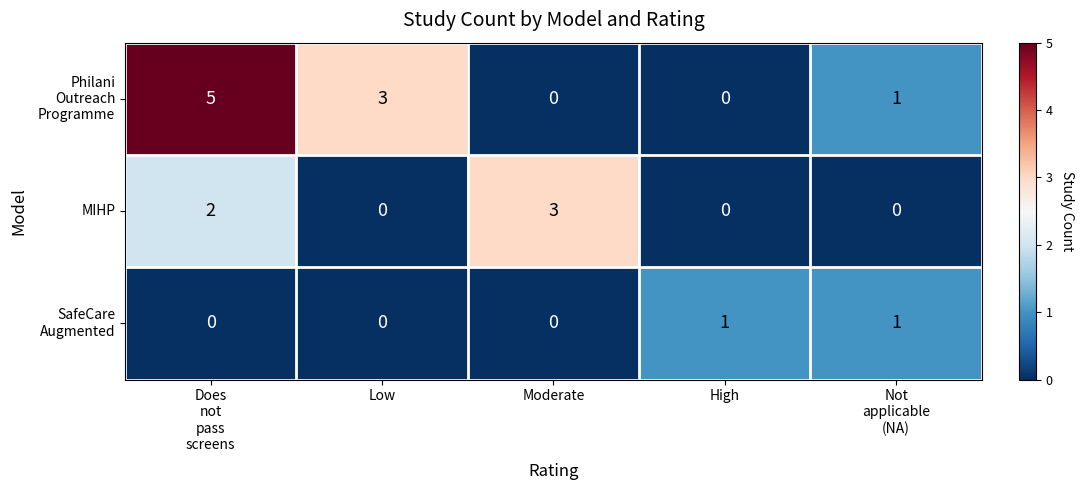

Count the MIHP values in the range 0 to 2.

4